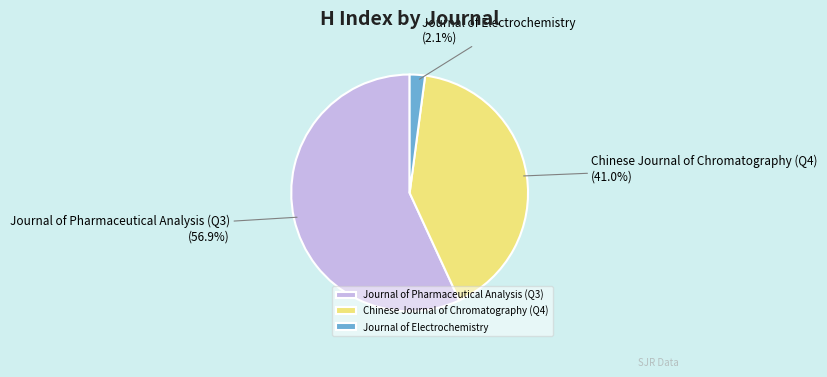

How many slices are in this pie chart?

3